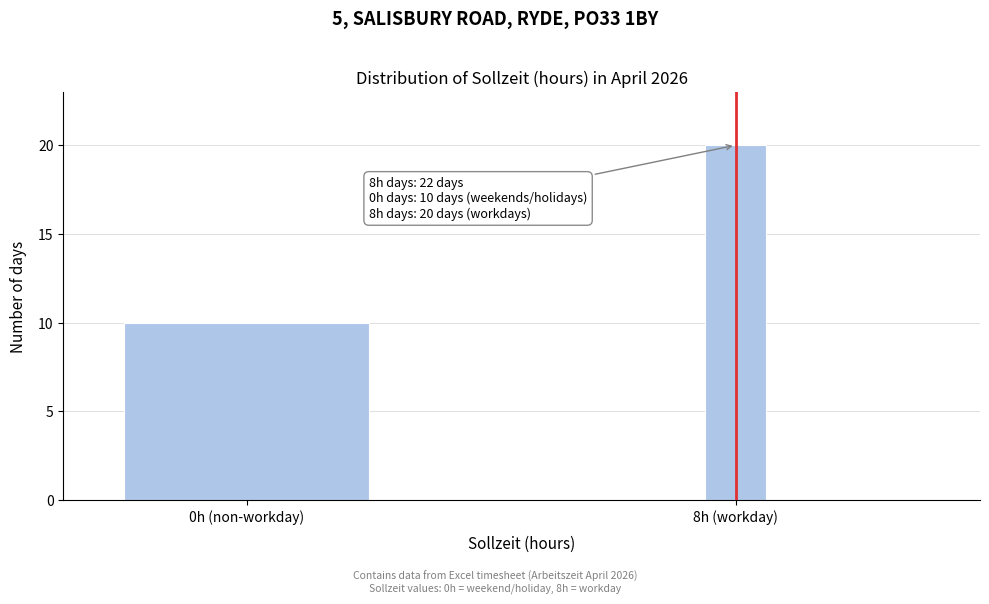

Reading left to right, transcribe all the data shown in this chart.

10	20